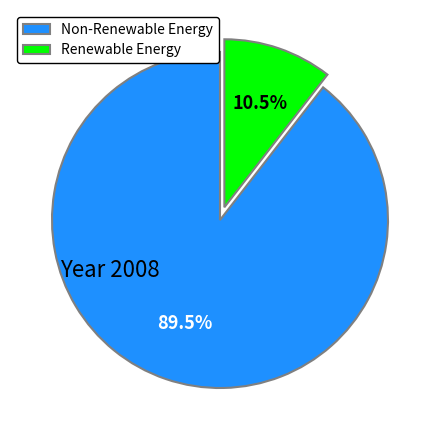

To the nearest percent, what is the average slice percentage?

50%